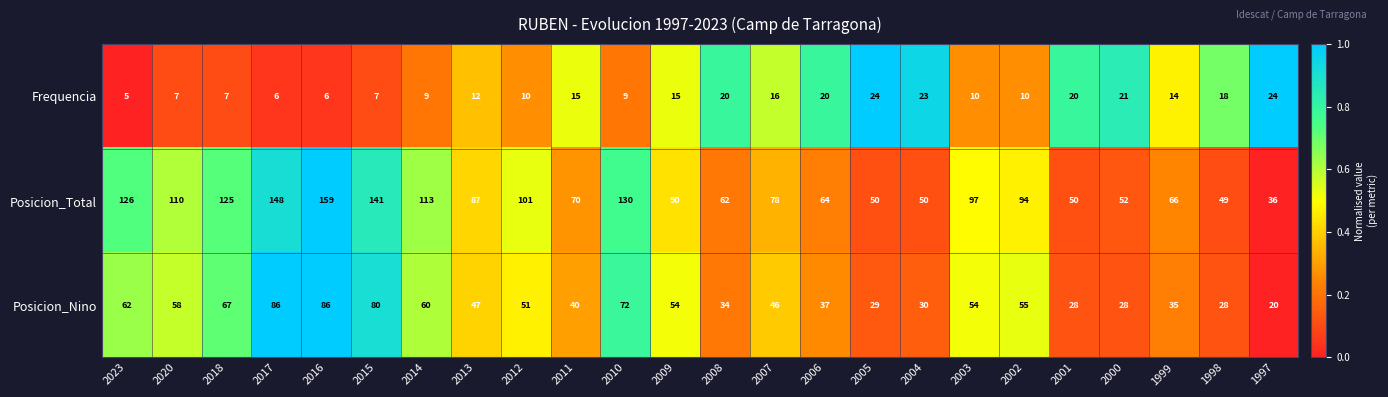

At which category is the sum across all series the highest?

2016